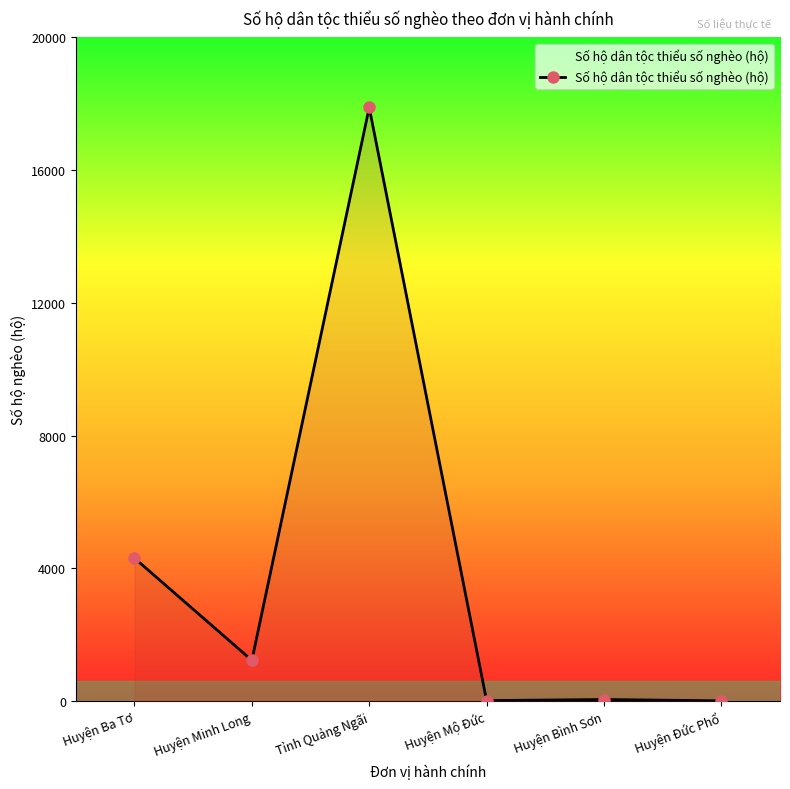

What is the label of the 4th point from the right?

Tỉnh Quảng Ngãi